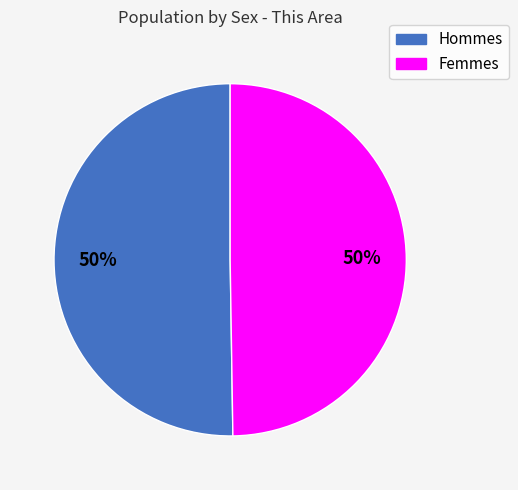

Count the number of slices in the pie.

2